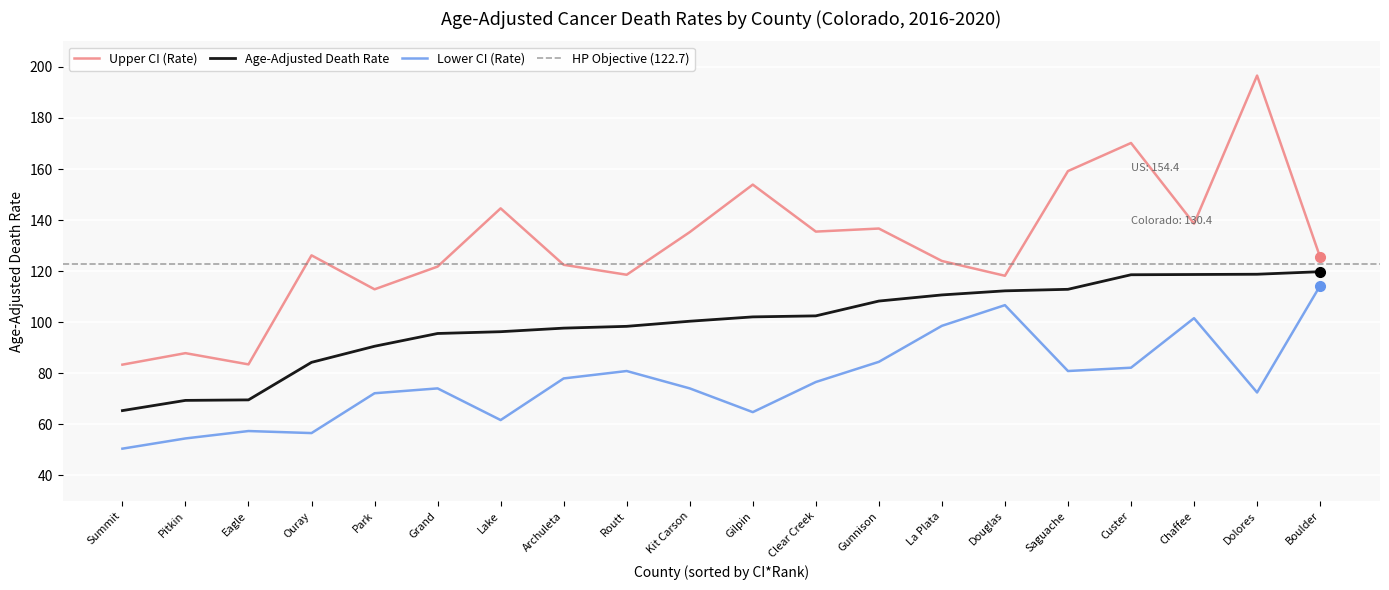

List the series in order of their overall mean, highest first.

Upper CI (Rate), Age-Adjusted Death Rate, Lower CI (Rate)